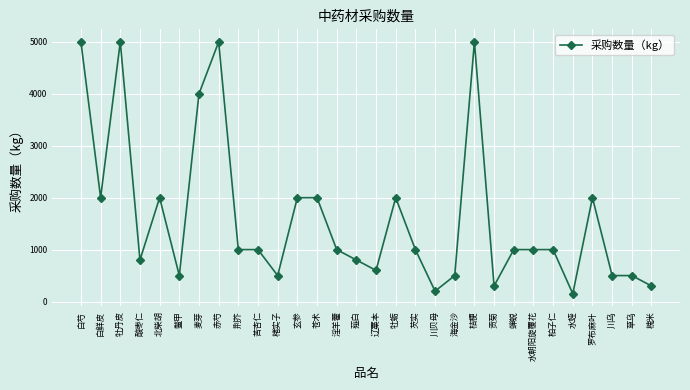

What is the smallest value displayed?

150